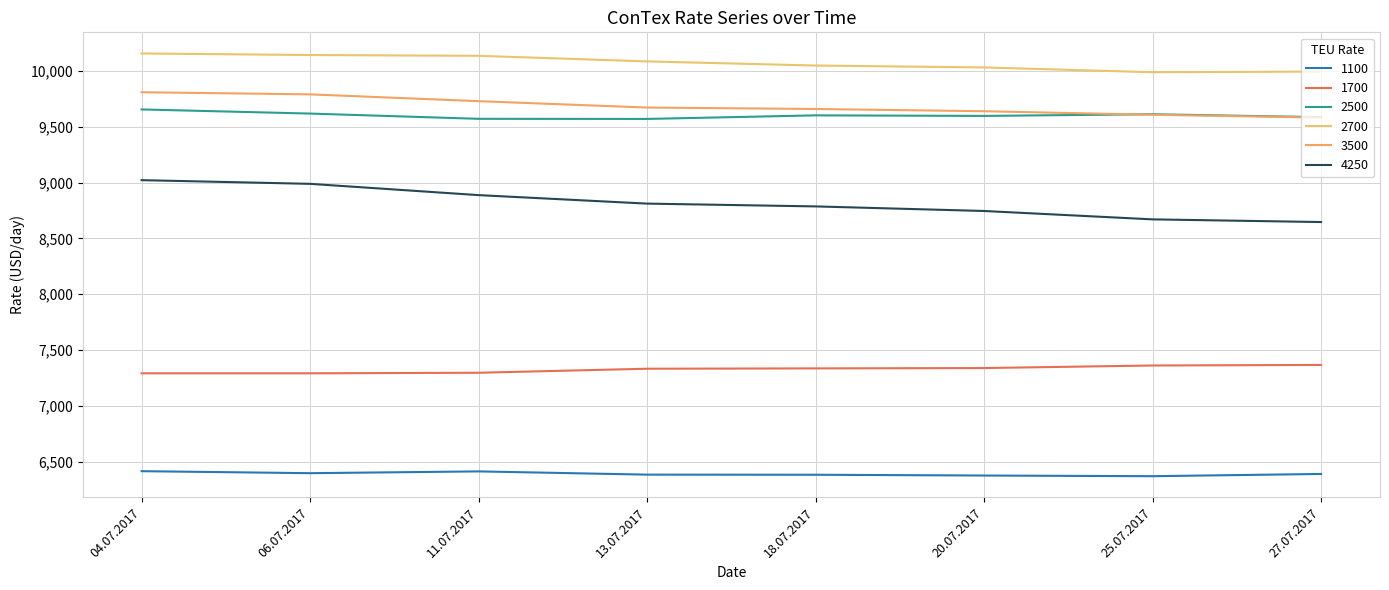

What is the average value of the 1100 series?

6392